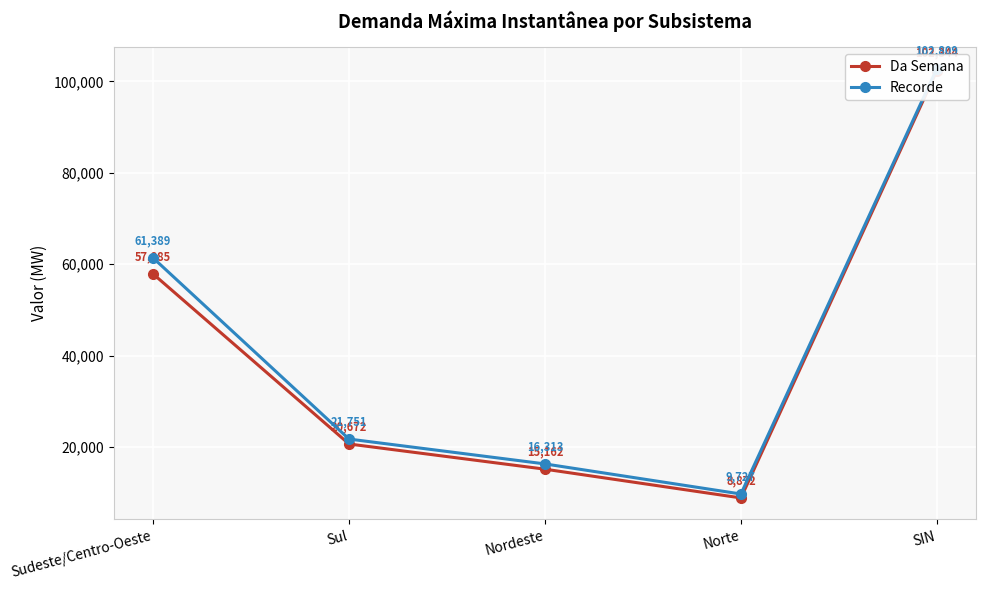

How many values in the Da Semana series are below 20672?

2